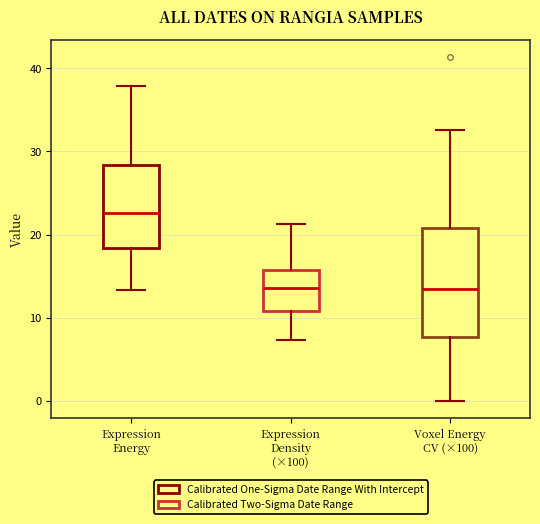

Reading left to right, transcribe this box plot: for each box, give where its median line is, the range the box spans, and where its two whiskers end, as read against the y-axis. The values are not printed on the chart, so give them approximately, as read against the axis.

Expression Energy: median 23, box 18 to 28, whiskers 13 to 38
Expression Density (×100): median 14, box 11 to 16, whiskers 7 to 21
Voxel Energy CV (×100): median 14, box 8 to 21, whiskers 0 to 33